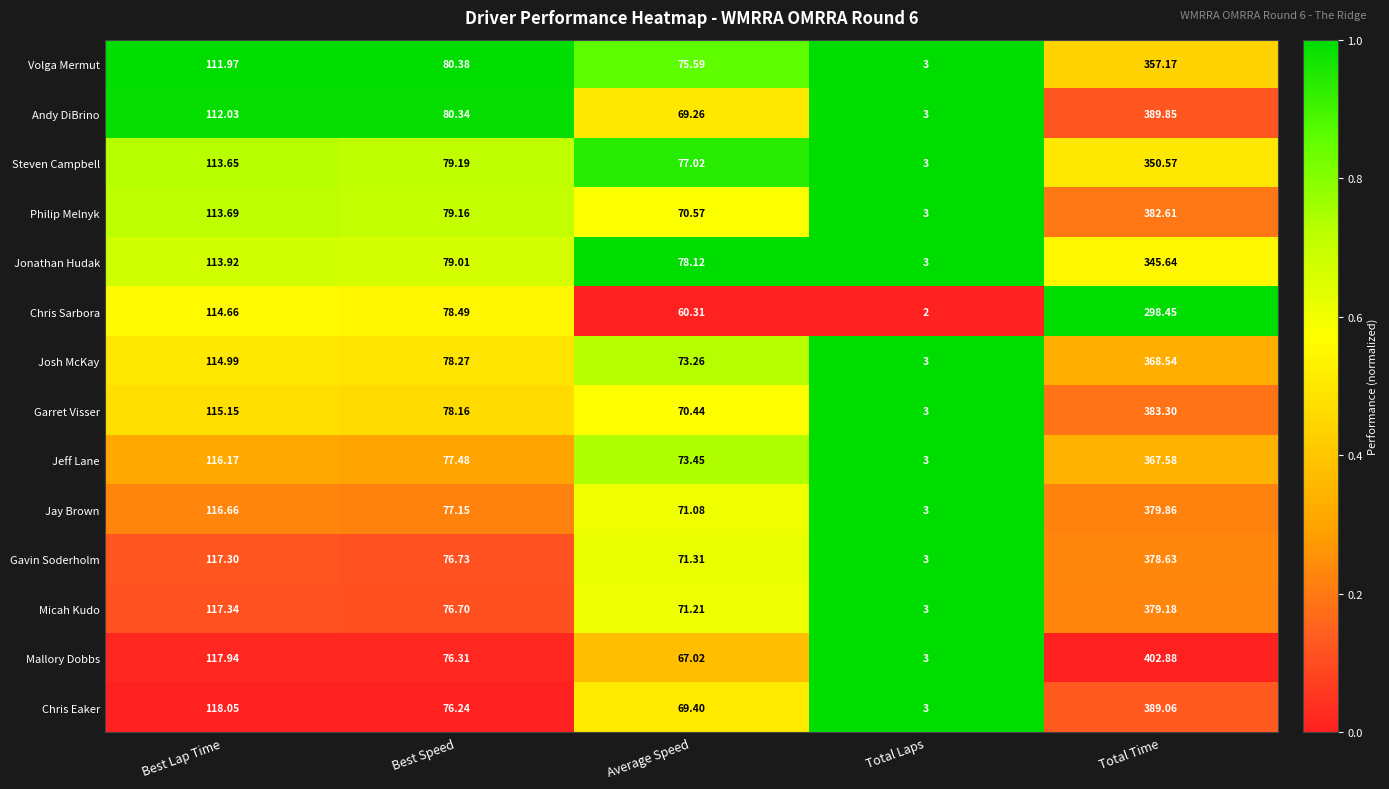

Which series has the largest range (max minus min)?

Mallory Dobbs